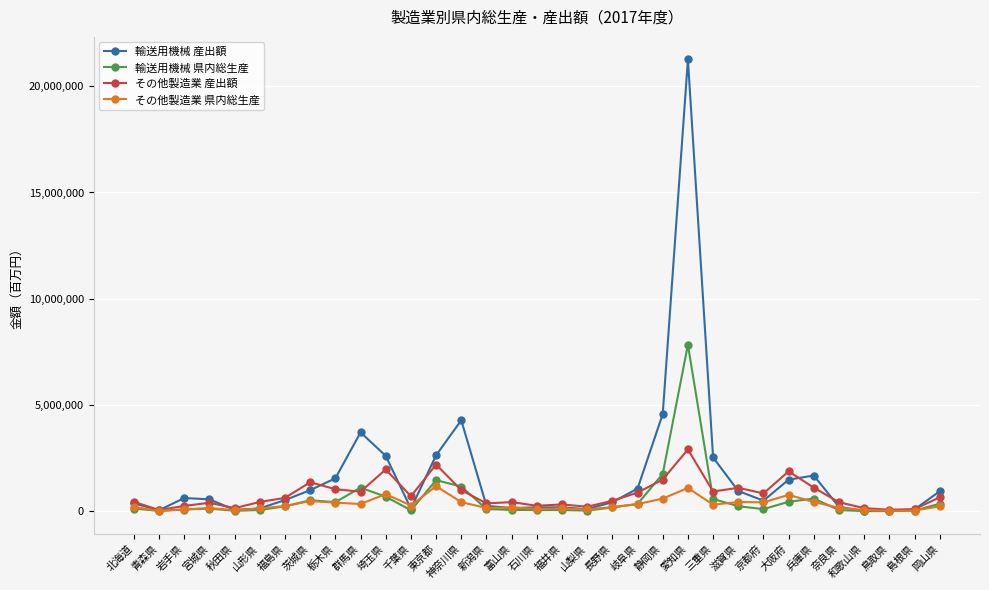

What is the label of the 4th point from the left?

宮城県